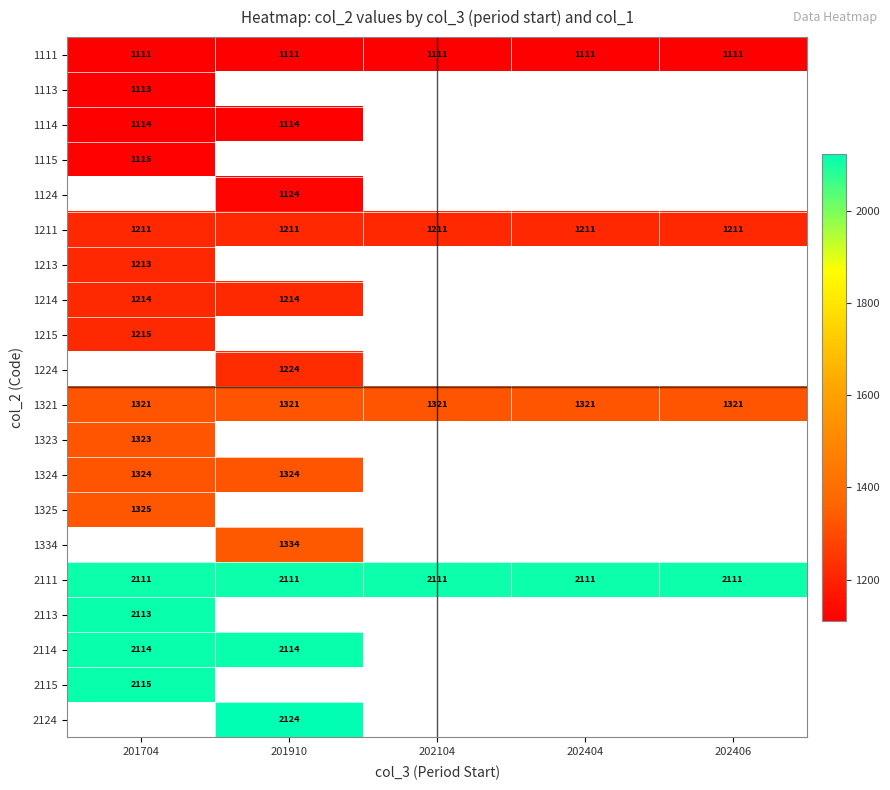

What is the maximum value shown in the chart?

2124.0